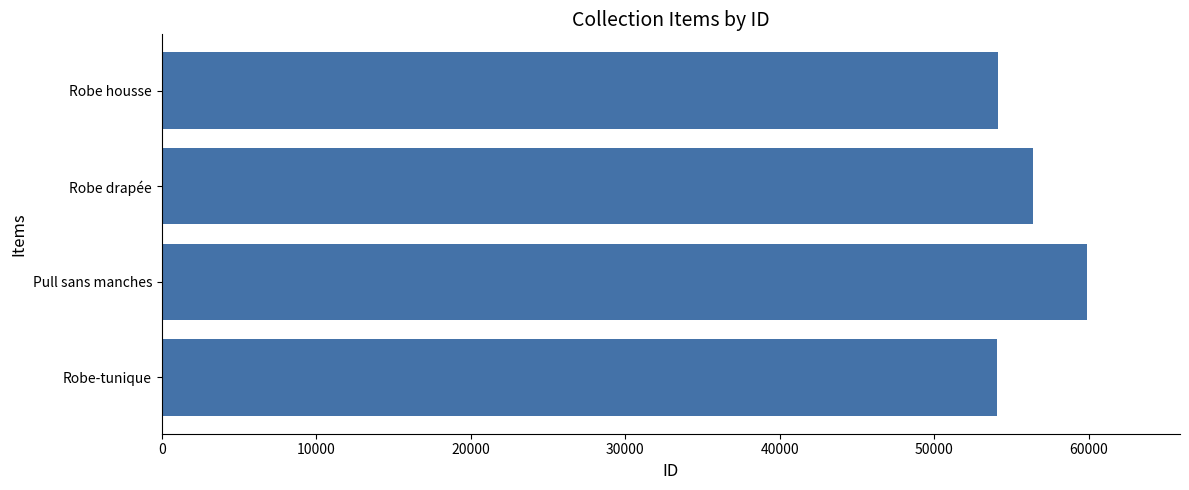

What is the smallest value displayed?

54033